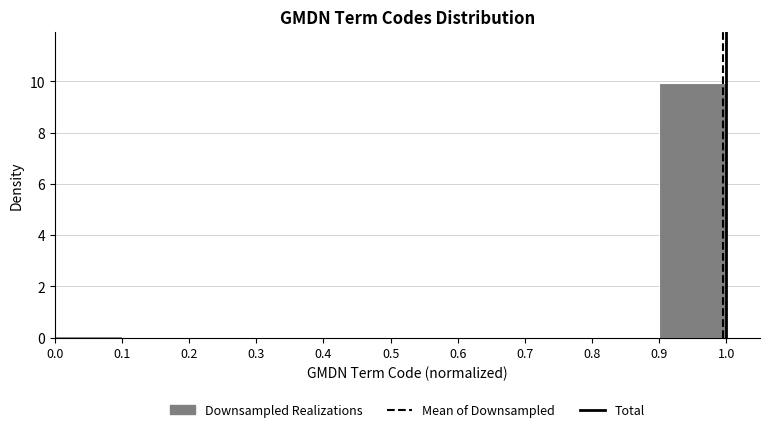

How tall is the bar that spans 0.9 to 1.0 on the x-axis? The values are not printed on the chart, so give them approximately, as read against the axis.

10